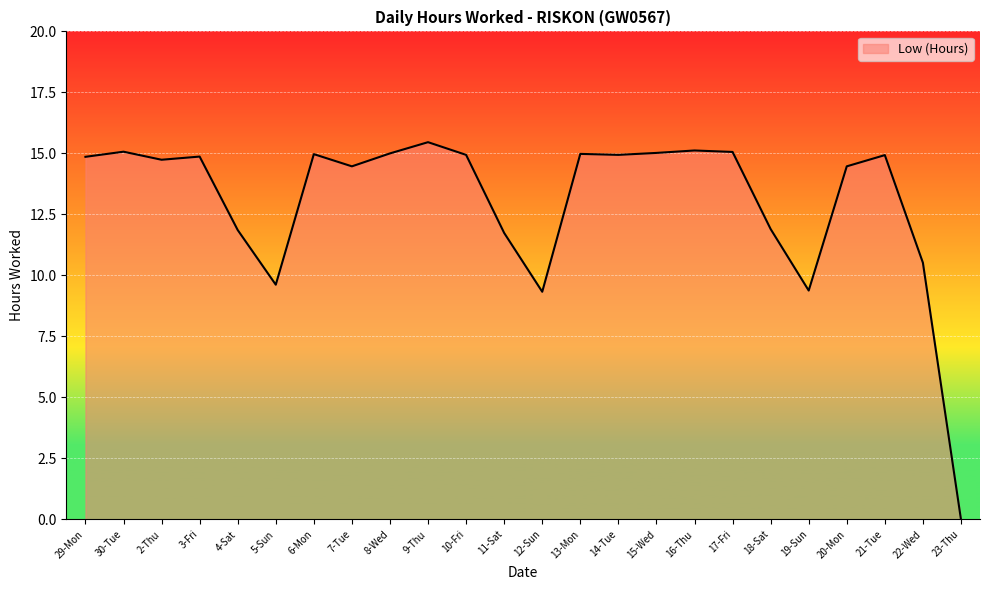

Does the chart display data point markers on the line(s)?

No